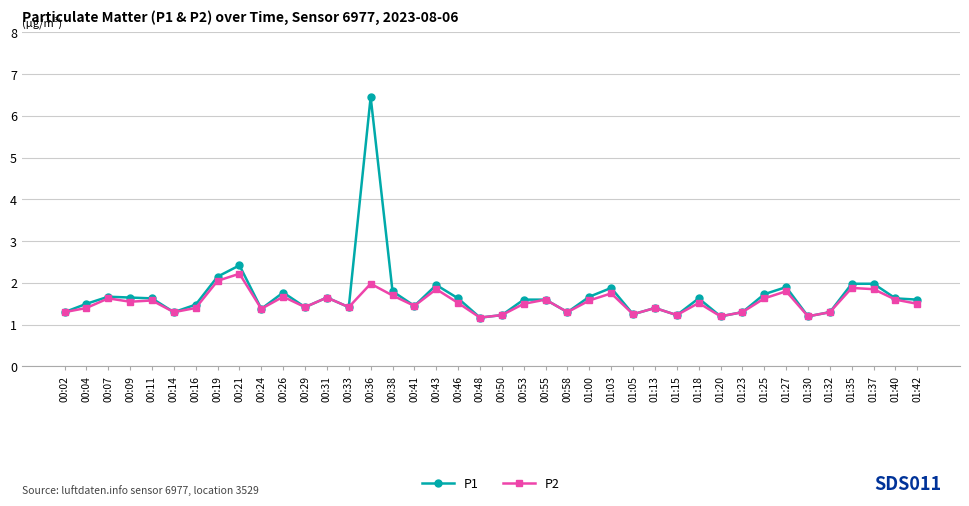

What is the smallest value displayed?

1.2